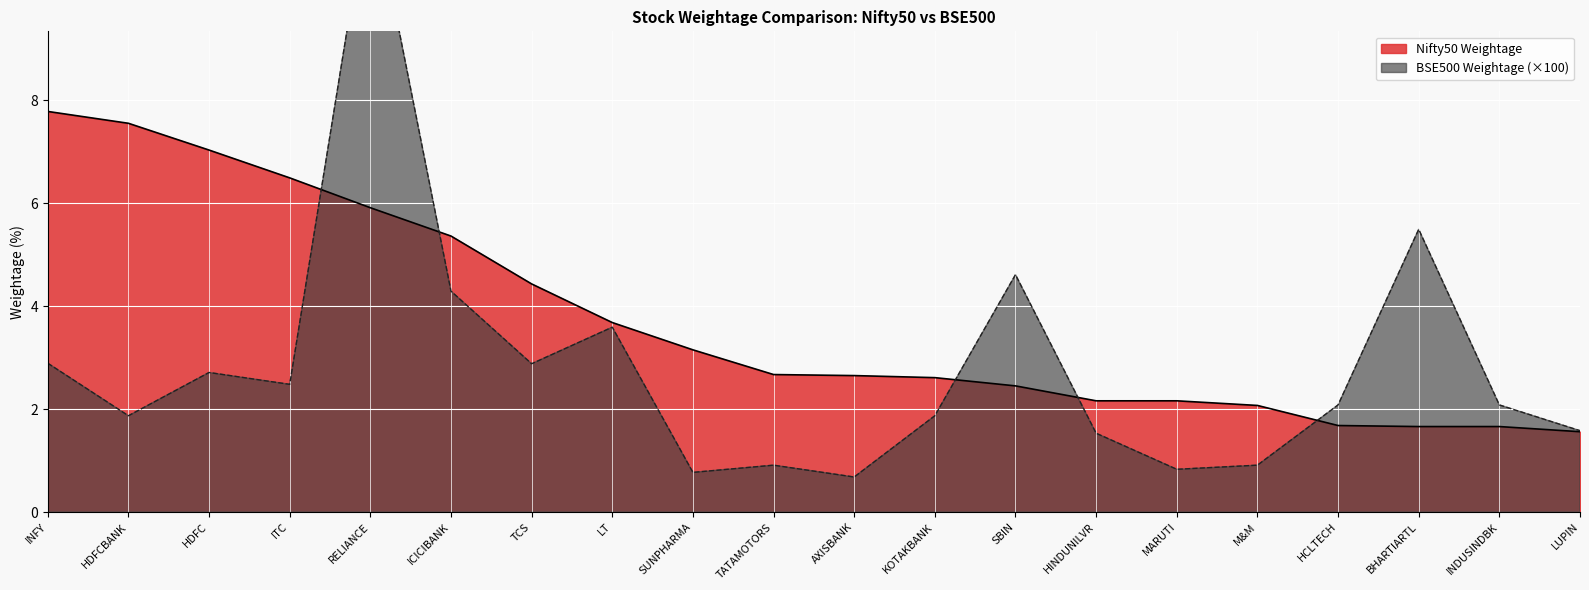

How many times do Nifty50 Weightage and BSE500 Weightage cross each other?

5